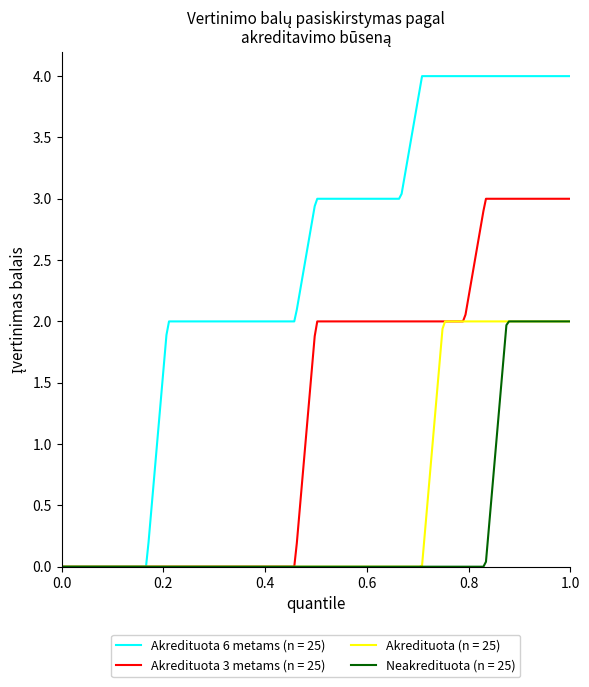

Which series has the largest total across all categories?

Akredituota 6 metams (n = 25)